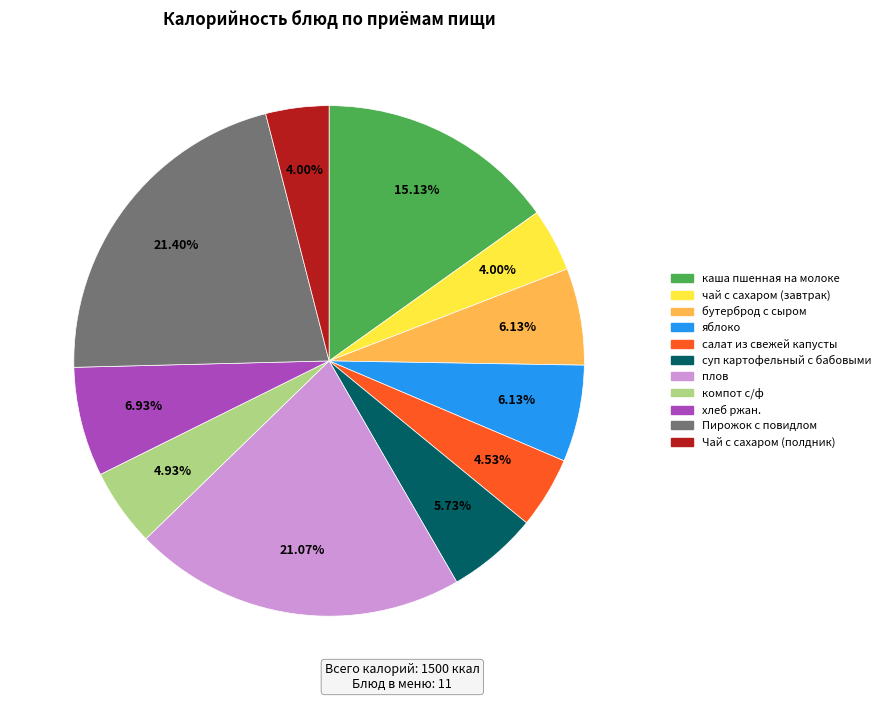

Is the sum of чай с сахаром (завтрак) and Пирожок с повидлом greater than half?

No